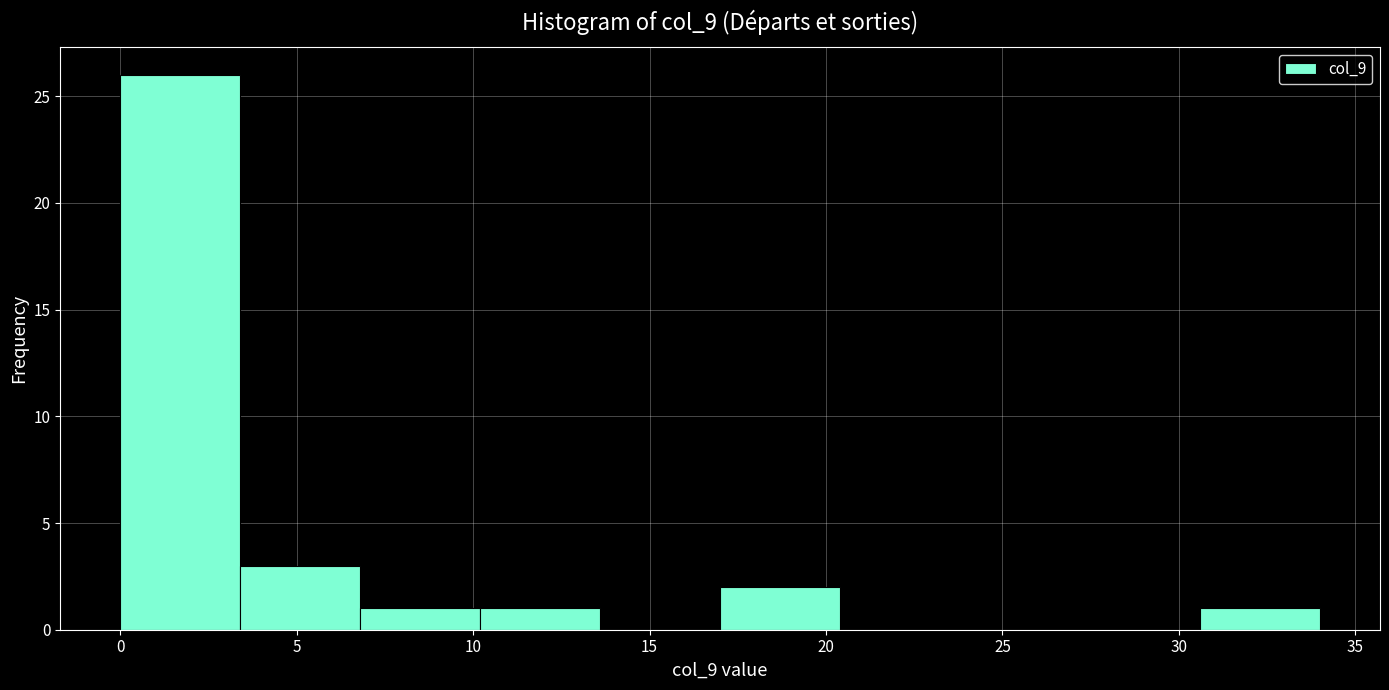

Which range on the x-axis has the tallest bar?

0.0 to 3.4